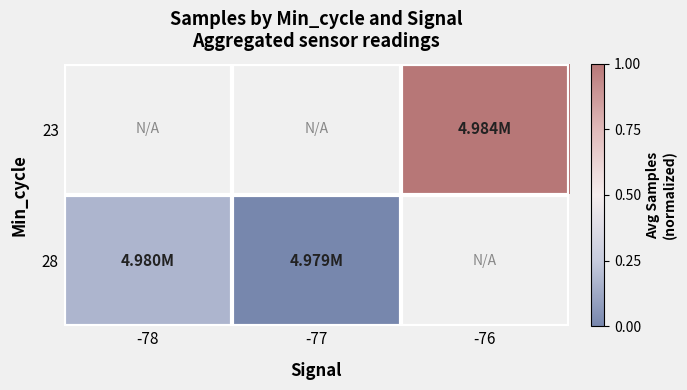

Which has a higher value, -78 or -77?

-77